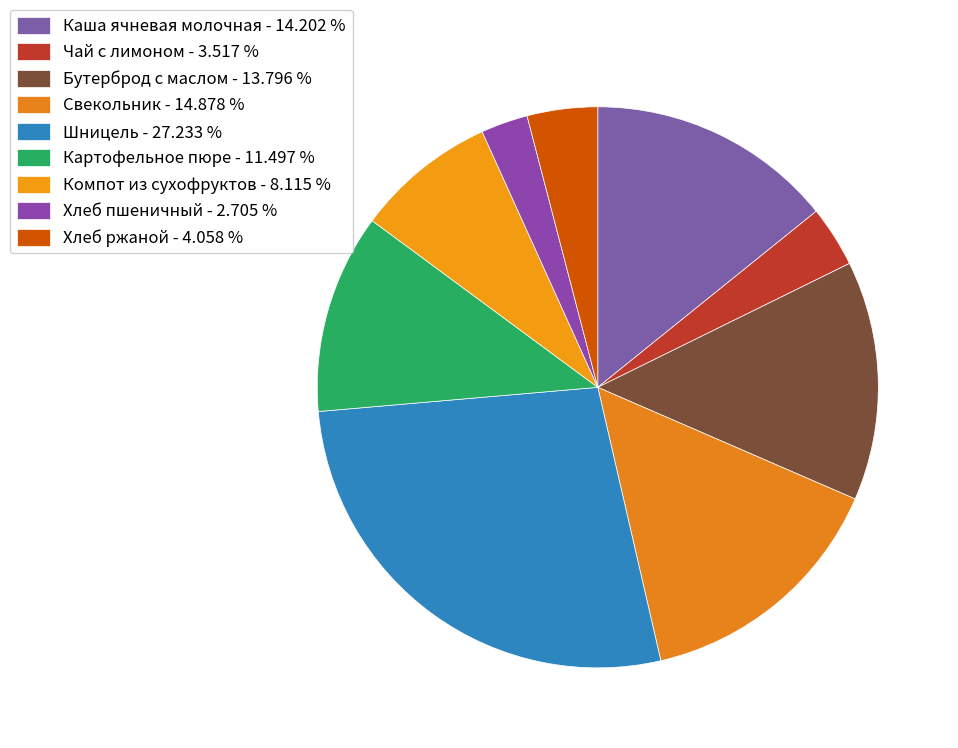

What is the total percentage of Хлеб ржаной and Каша ячневая молочная?

18.3%